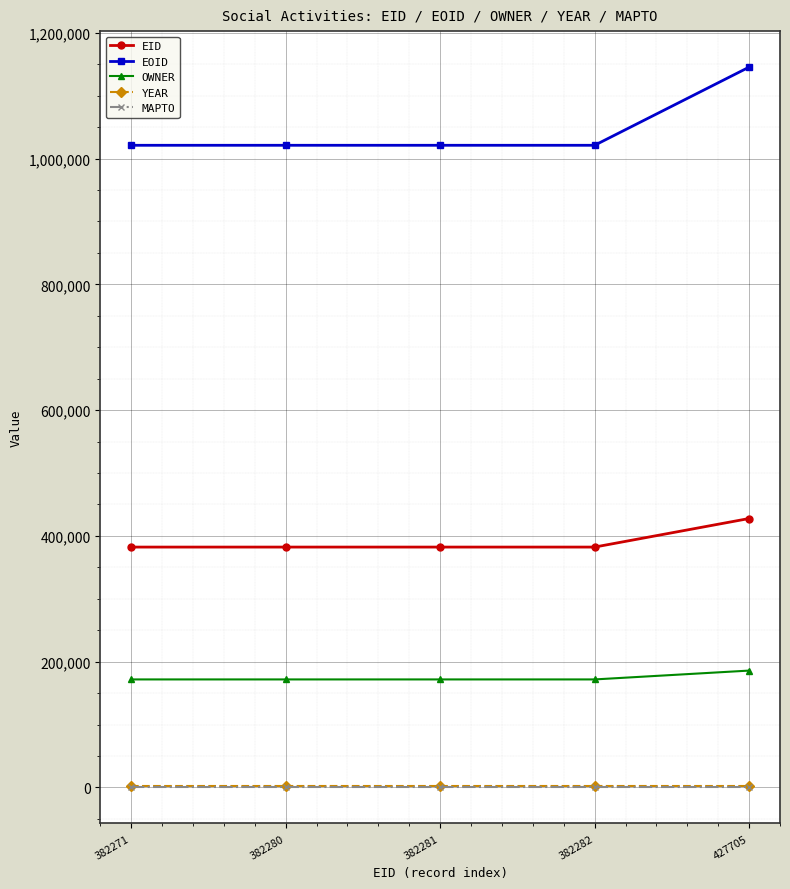

At how many categories does at least one series exceed 858856?

5